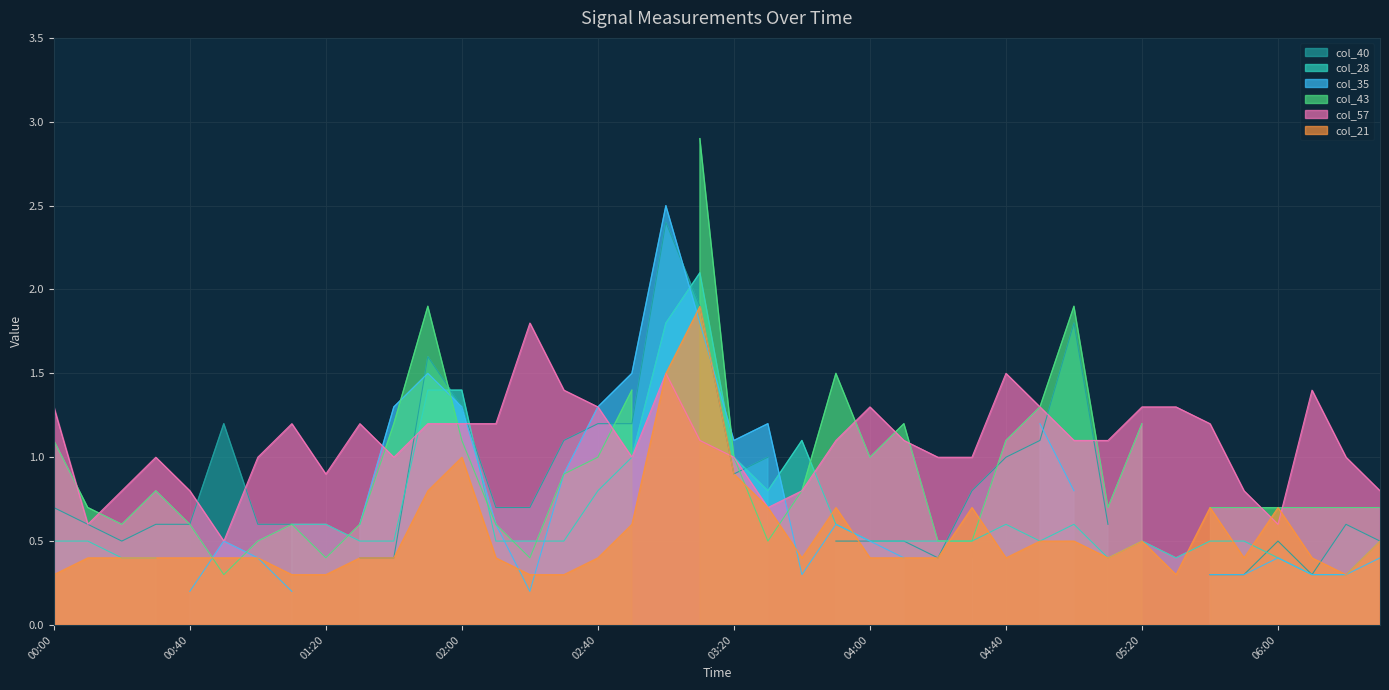

How many values in col_40 are above zero?

36